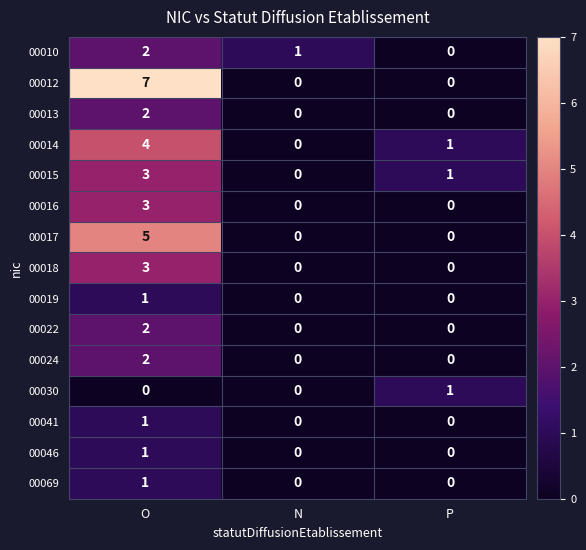

At which category does the chart reach its peak across all series?

O